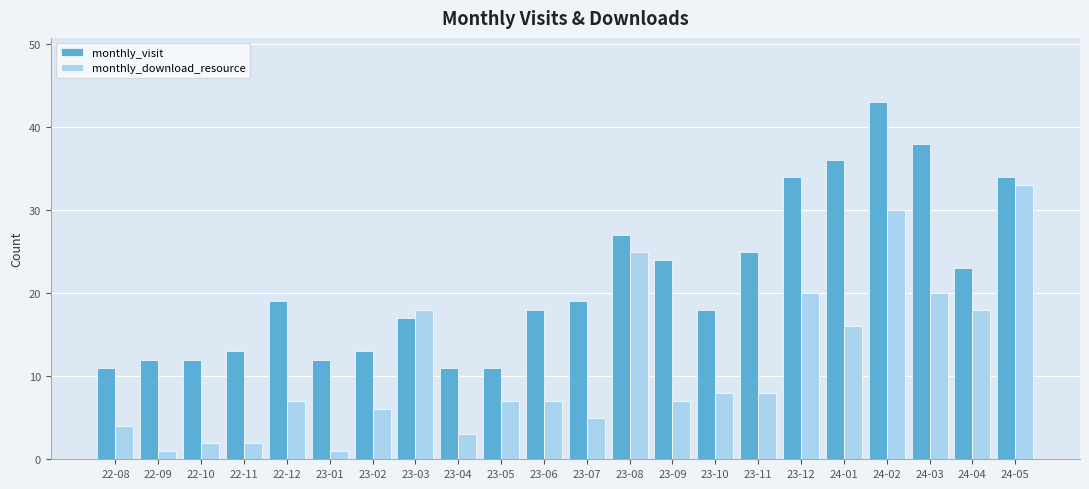

Reading left to right, list all the values displayed in this chart.

monthly_visit: 22-08=11	22-09=12	22-10=12	22-11=13	22-12=19	23-01=12	23-02=13	23-03=17	23-04=11	23-05=11	23-06=18	23-07=19	23-08=27	23-09=24	23-10=18	23-11=25	23-12=34	24-01=36	24-02=43	24-03=38	24-04=23	24-05=34
monthly_download_resource: 22-08=4	22-09=1	22-10=2	22-11=2	22-12=7	23-01=1	23-02=6	23-03=18	23-04=3	23-05=7	23-06=7	23-07=5	23-08=25	23-09=7	23-10=8	23-11=8	23-12=20	24-01=16	24-02=30	24-03=20	24-04=18	24-05=33